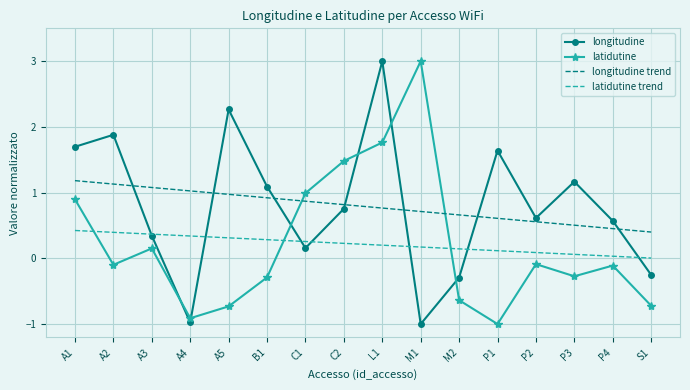

What is the spread (max minus min) of values at M1?

4.0